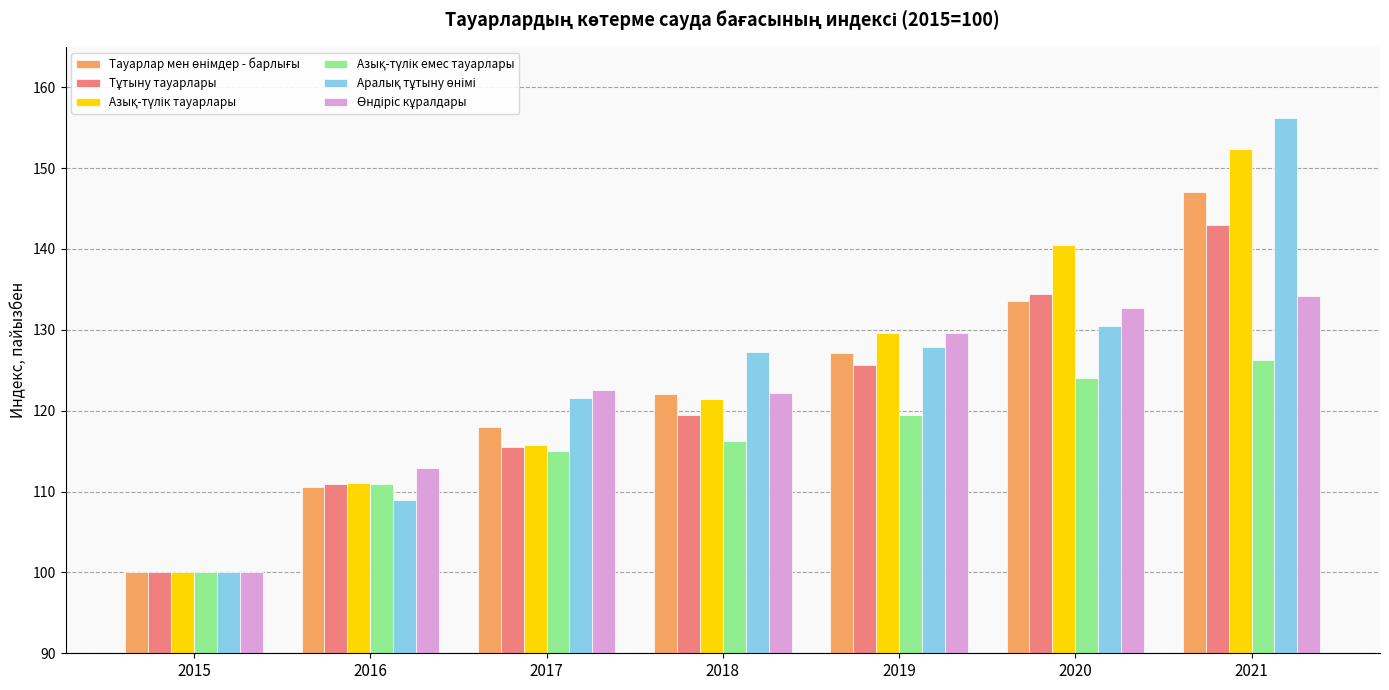

What is the total value across all series at 2017?

708.4